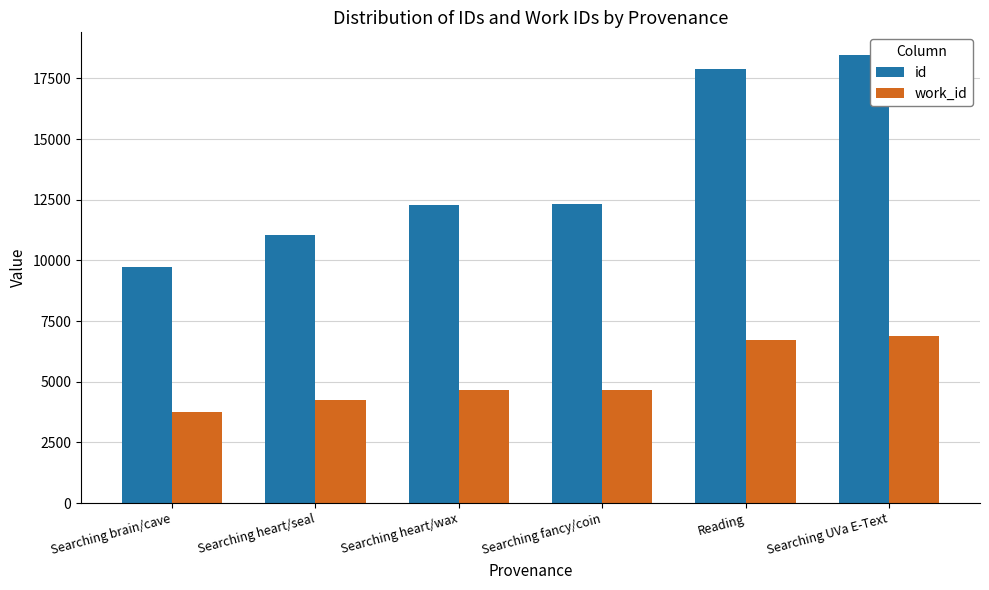

How many groups of bars are there?

6